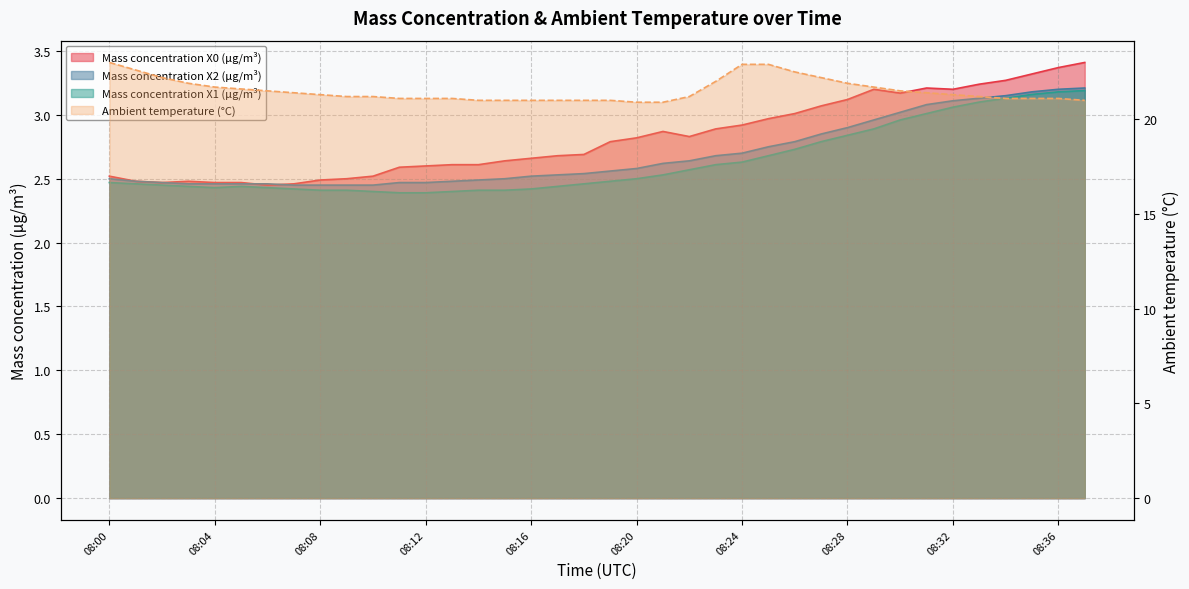

True or false: Mass concentration X0 (μg/m³) and Ambient temperature (°C) cross at least once.

False